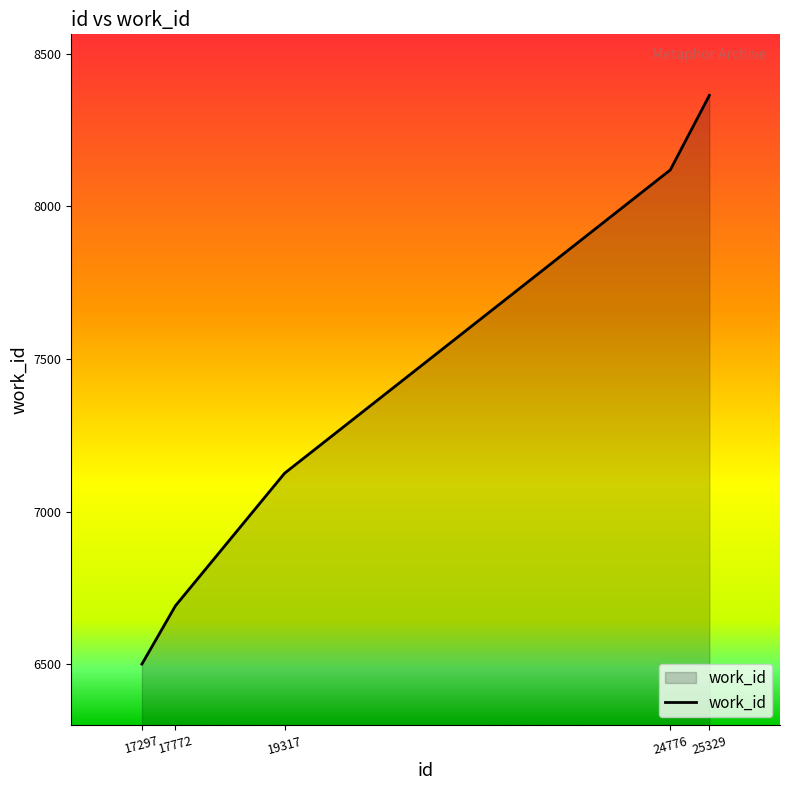

What is the difference between the values at 25329 and 19317?

1237